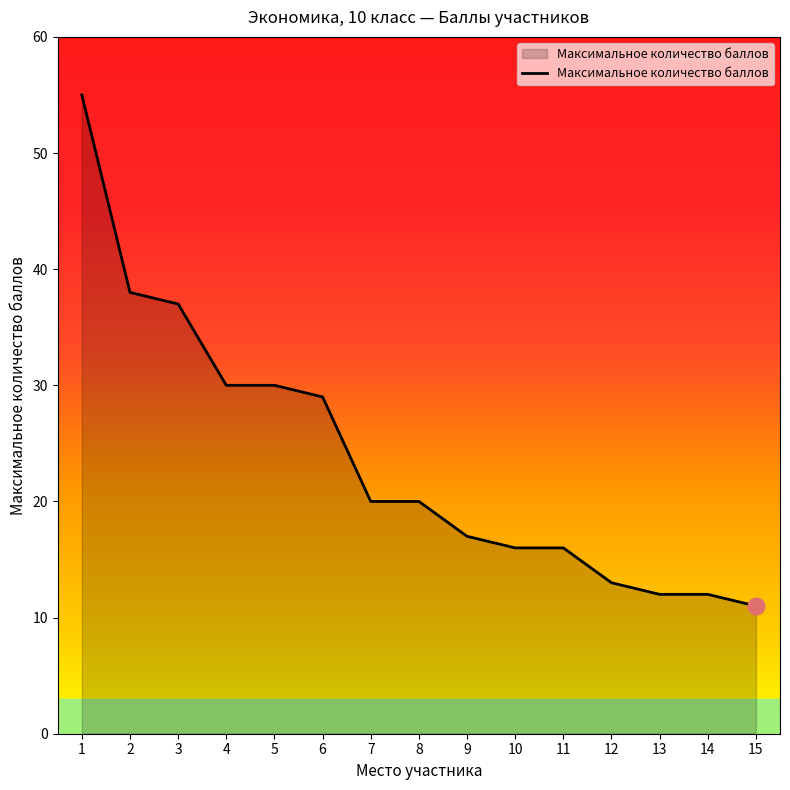

Count the number of categories in the chart.

15